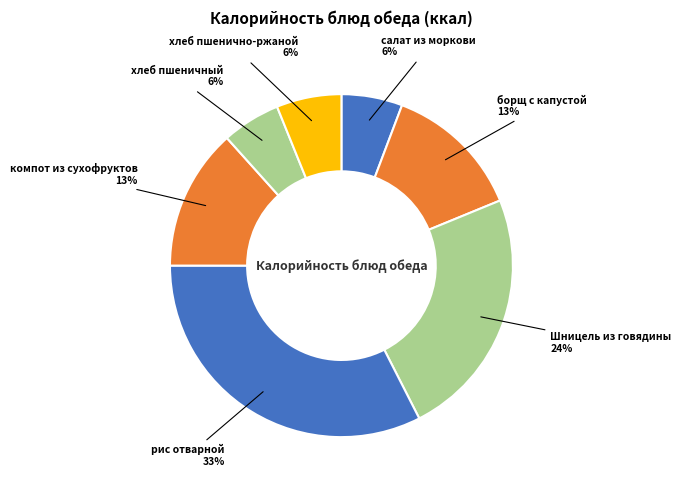

Which slice is the largest?

рис отварной